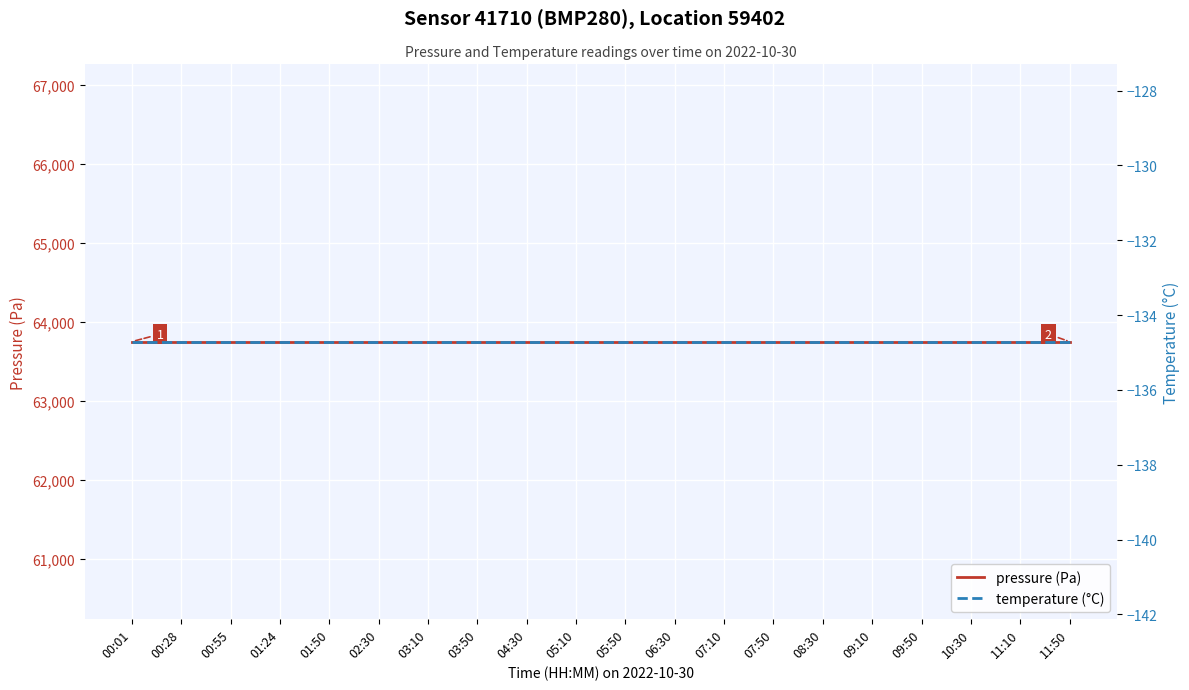

Which label corresponds to the largest value in the chart?

00:01